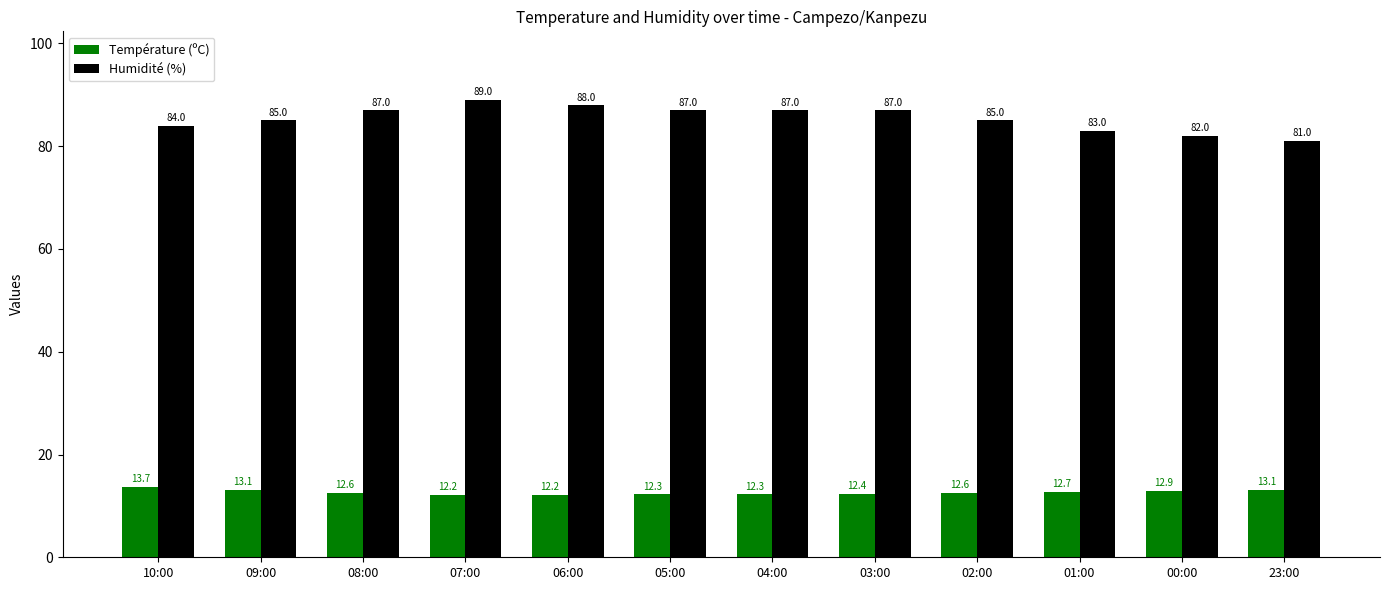

How many data points in Humidité (%) are less than 87?

6